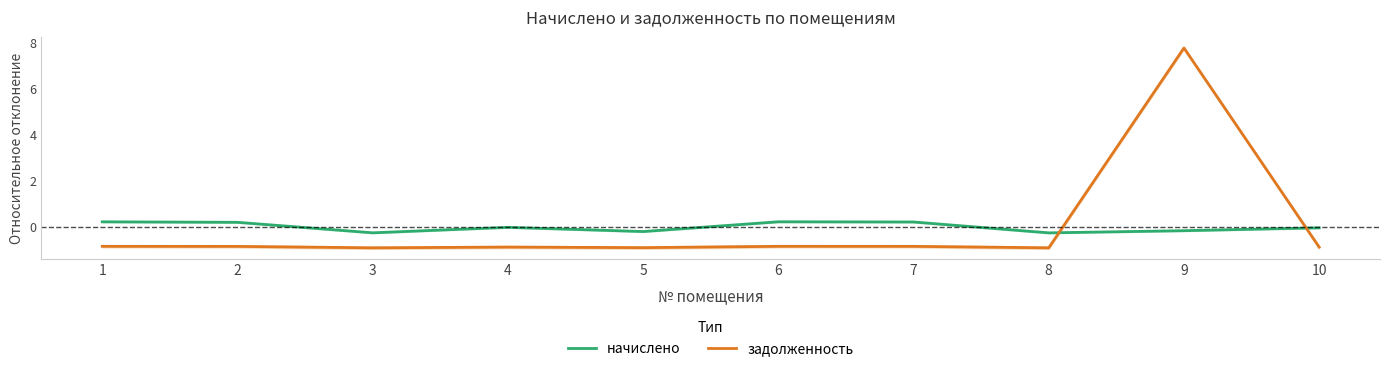

List the series in order of their peak value, highest first.

задолженность, начислено